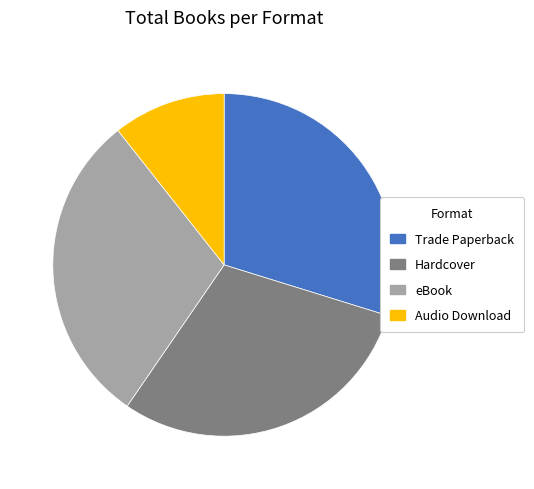

Which category has the smallest portion of the pie?

Audio Download